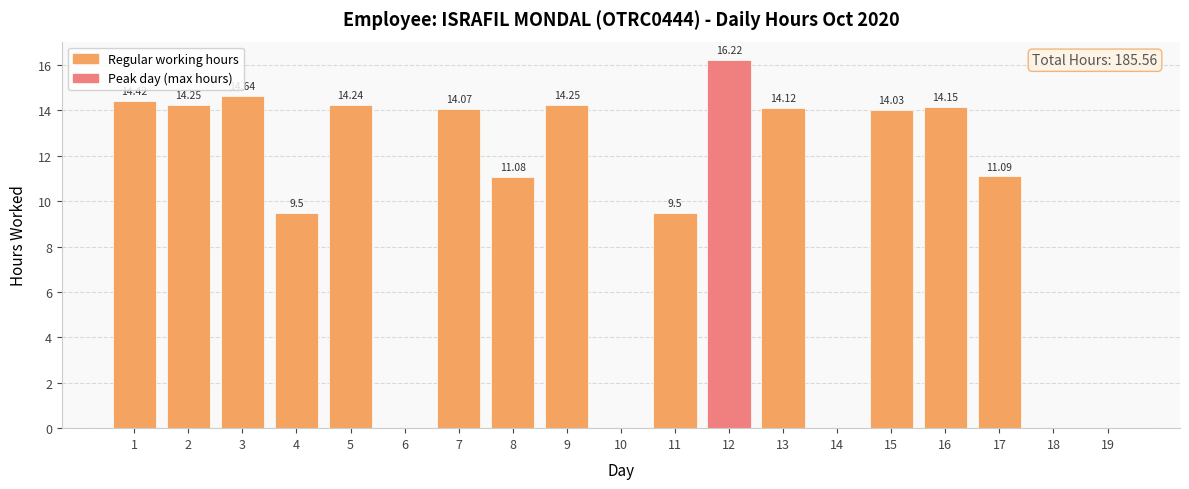

The chart shows a value of 9.9 at 6. True or false?

False